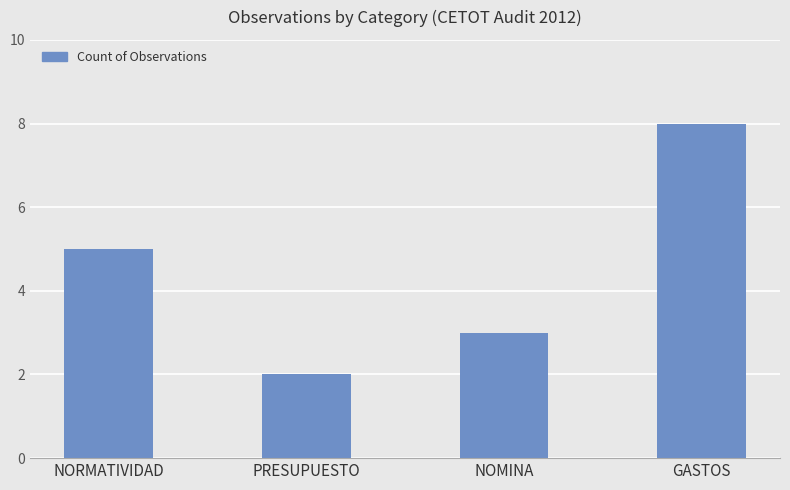

How many values are between 3 and 8?

3